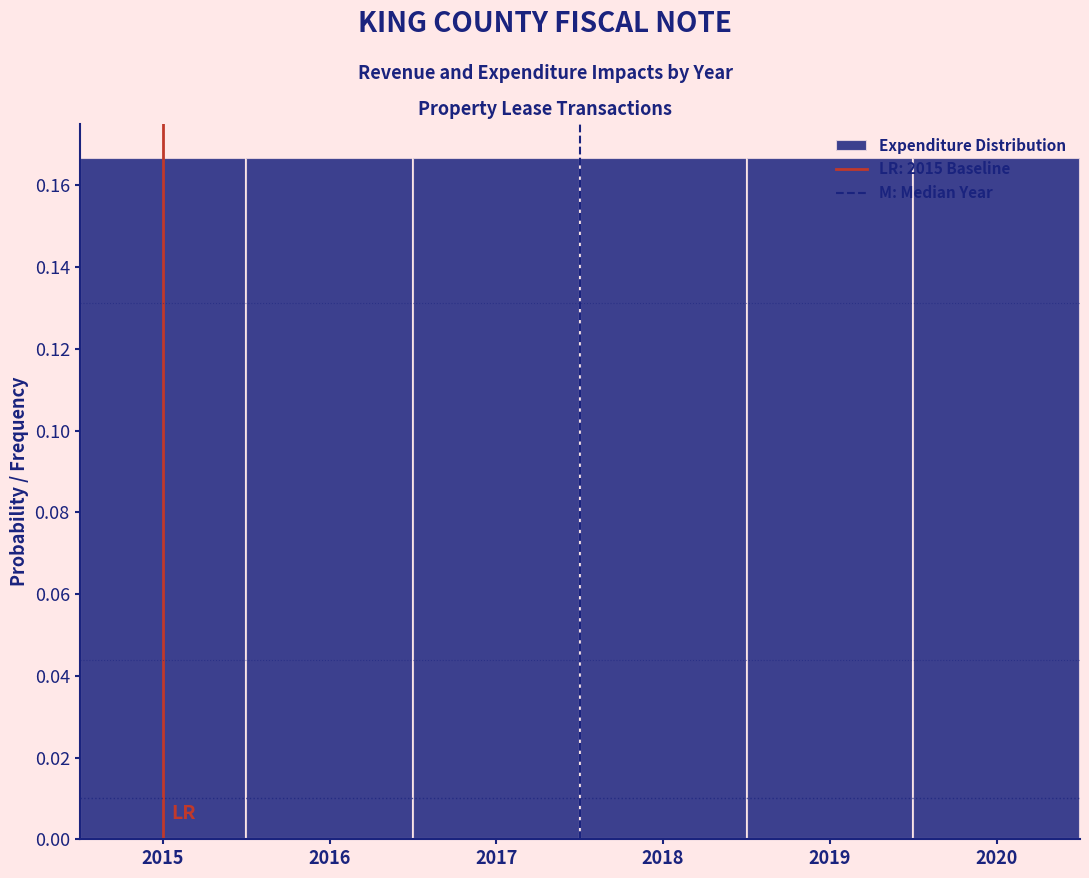

Reading left to right, list every bar in this chart as the range it spans on the x-axis followed by its height. The values are not printed on the chart, so give them approximately, as read against the axis.

2014.5 to 2015.5: 0.166
2015.5 to 2016.5: 0.166
2016.5 to 2017.5: 0.166
2017.5 to 2018.5: 0.166
2018.5 to 2019.5: 0.166
2019.5 to 2020.5: 0.166